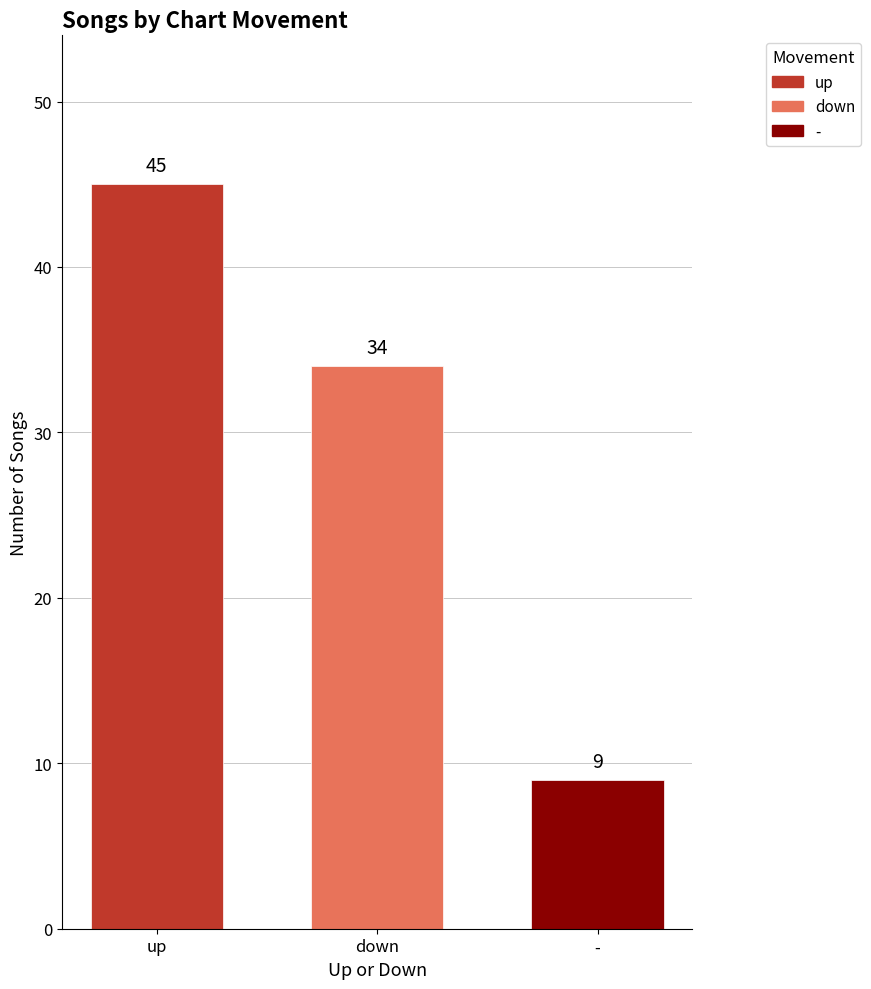

Rank the categories by value from lowest to highest.

-, down, up